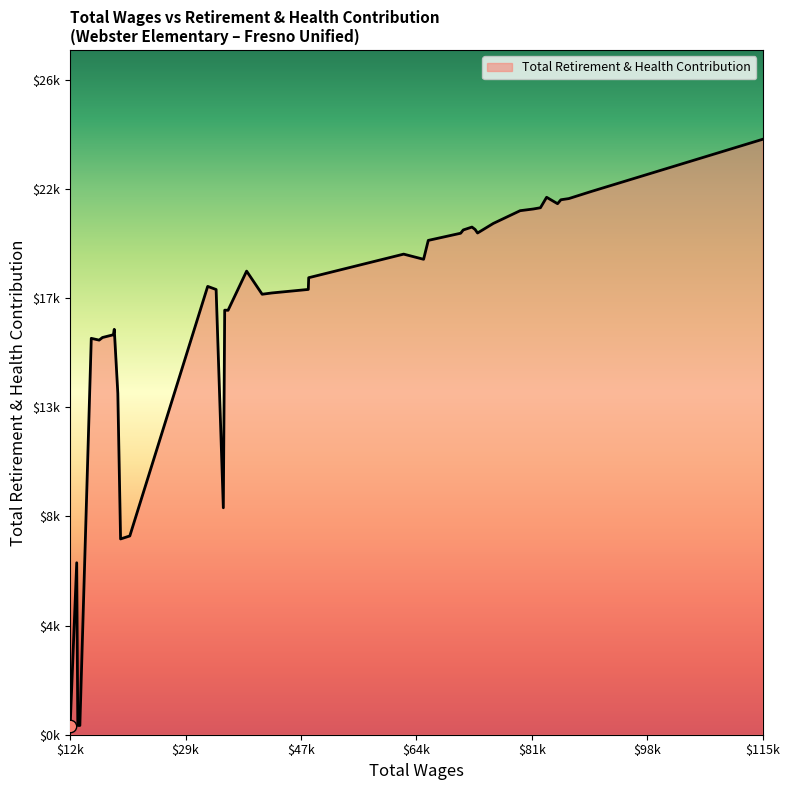

Does the chart have visible grid lines?

No